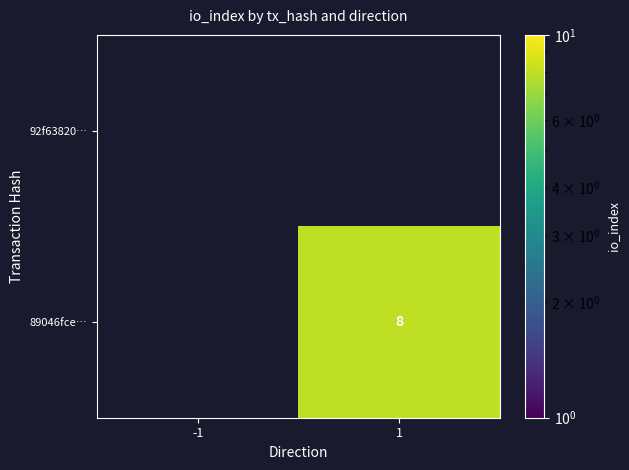

Which has a higher value, 1 or -1?

1